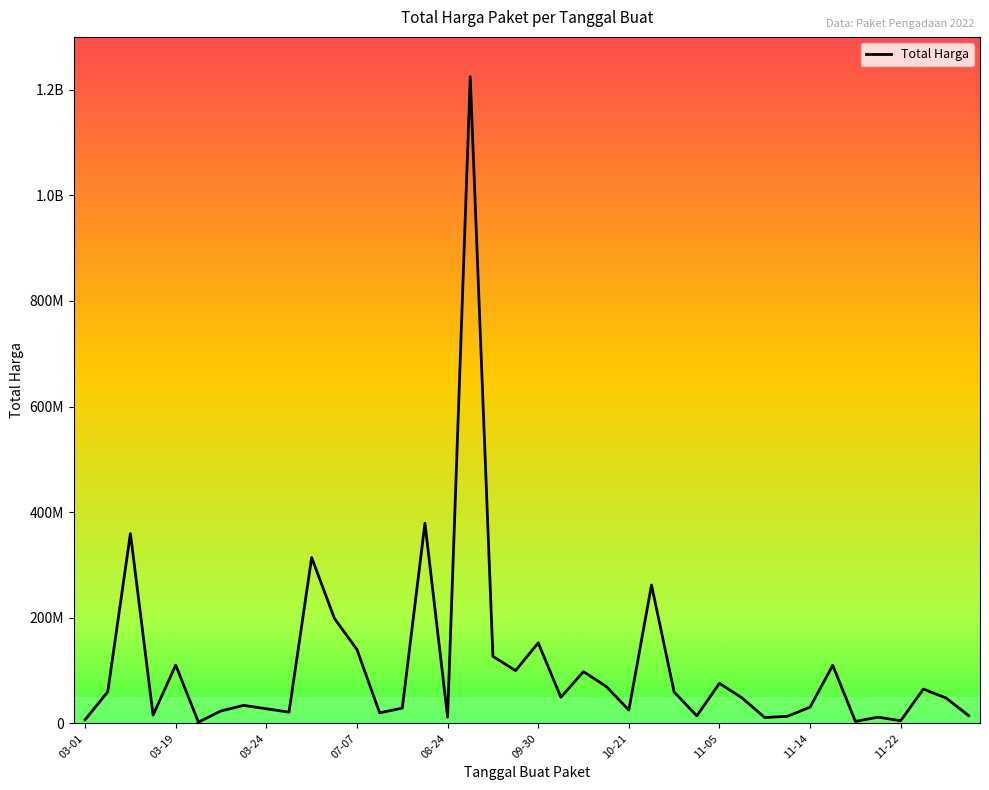

Reading left to right, transcribe all the data shown in this chart.

6936000	59935000	359500000	15787200	110389990	2395750	23680800	34132505	27720000	21231000	314121780	199200000	139800000	19950000	29000000	379075000	12000000	1224682000	127000000	100000000	152477000	49478000	98000000	70000000	25200000	262118150	59375000	14400000	75920000	48140000	11100000	13442000	30800000	110000000	3825000	11800000	5093000	65000000	48140000	14750000